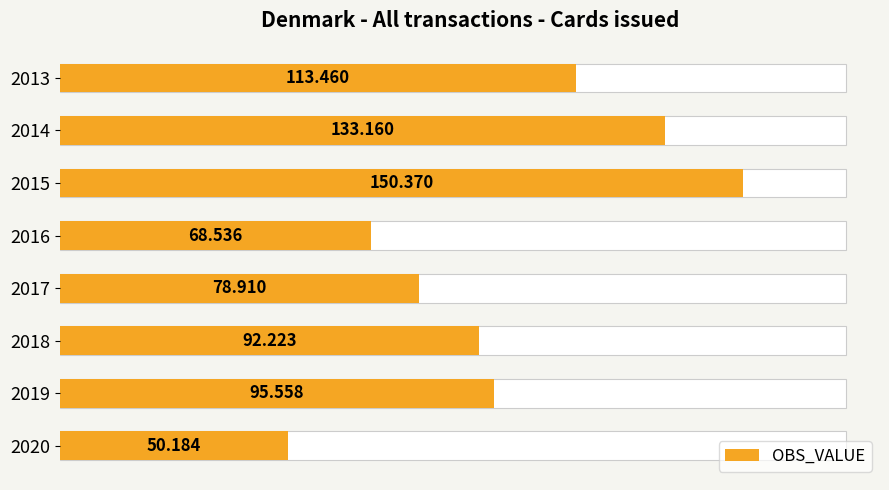

Is it true that the value at 2014 is 226.7?

False